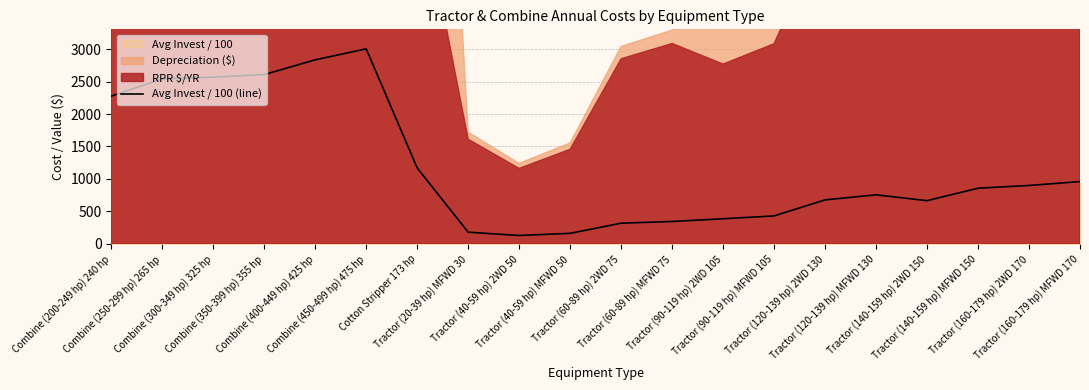

Which has a higher value, Tractor (60-89 hp) MFWD 75 or Combine (250-299 hp) 265 hp?

Combine (250-299 hp) 265 hp